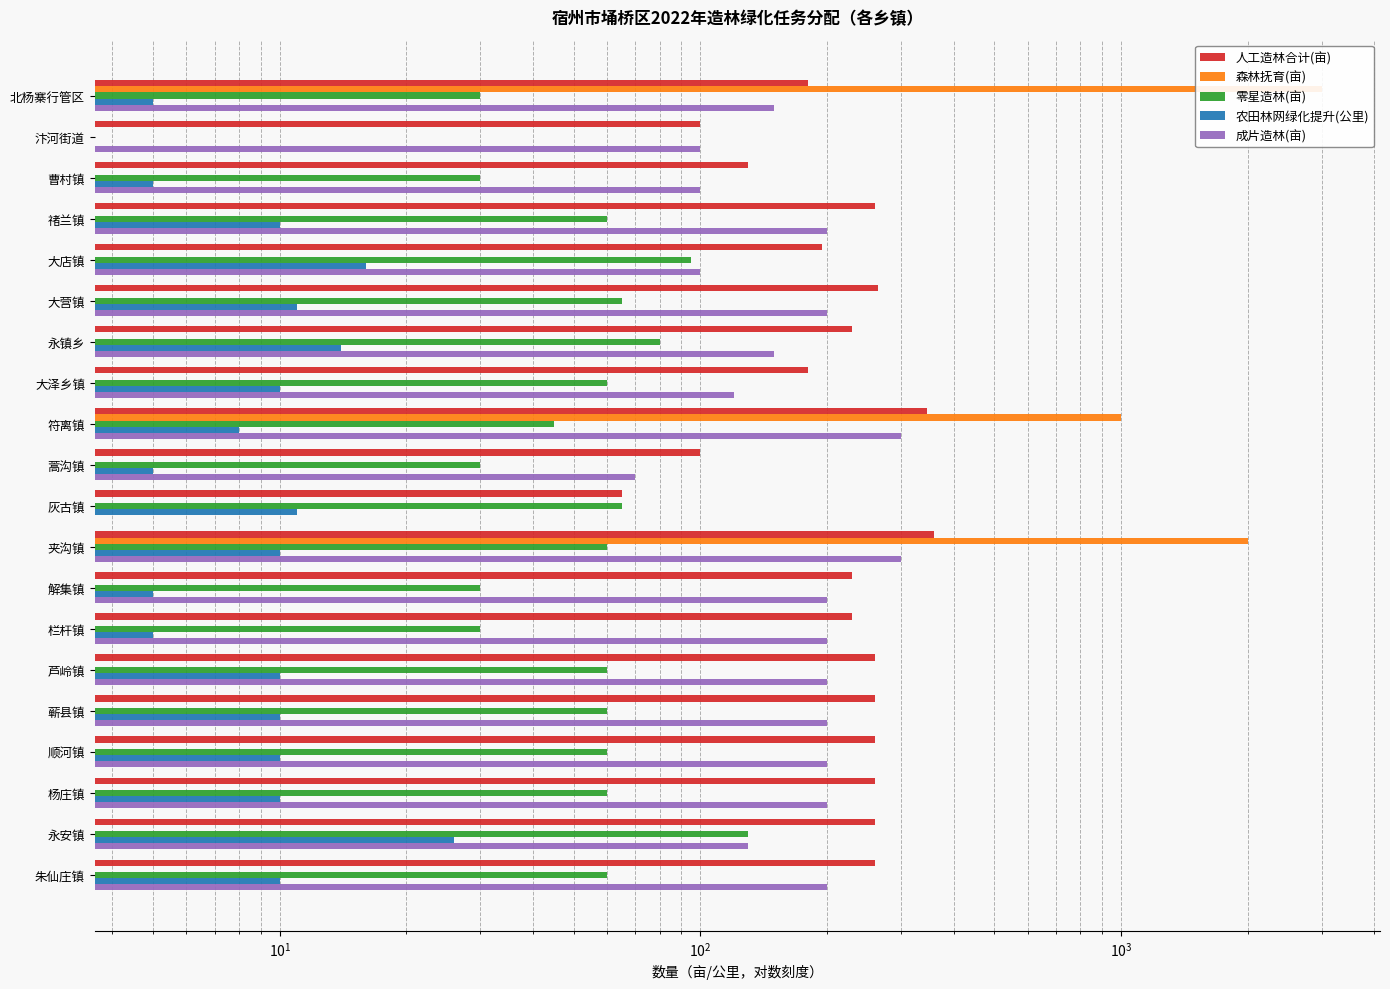

How many bars are there in total?

100